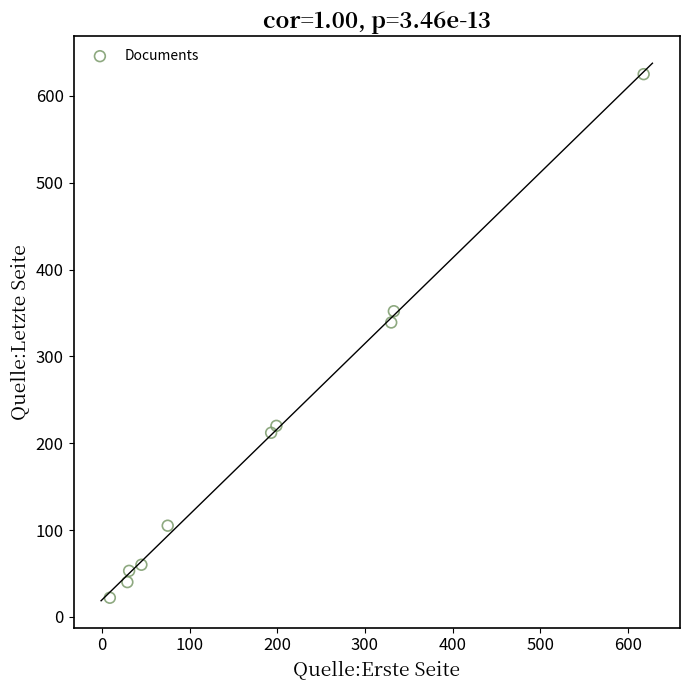

What is the average Y value?

203